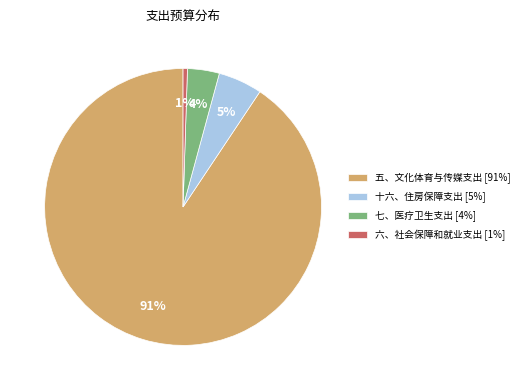

Which category has the smallest portion of the pie?

六、社会保障和就业支出